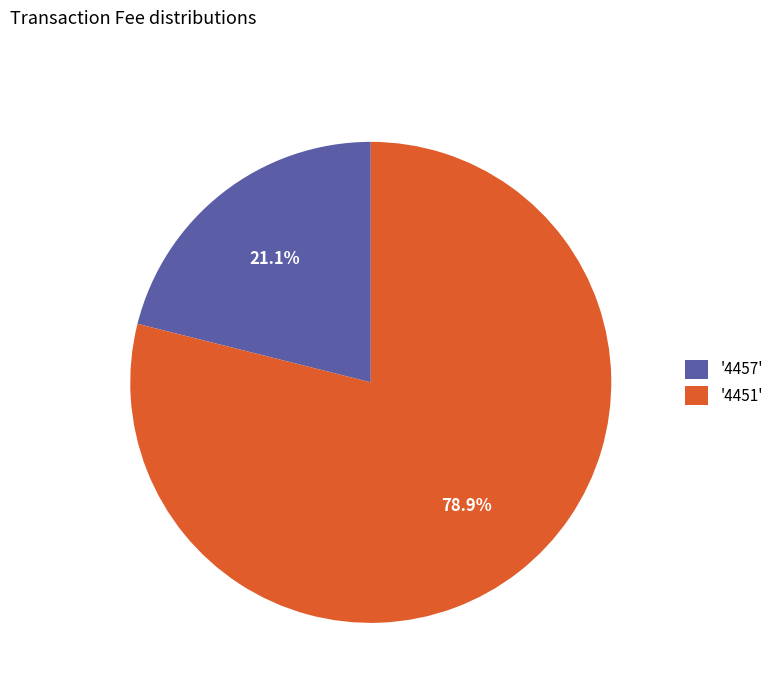

Rank the categories by value from lowest to highest.

'4457', '4451'